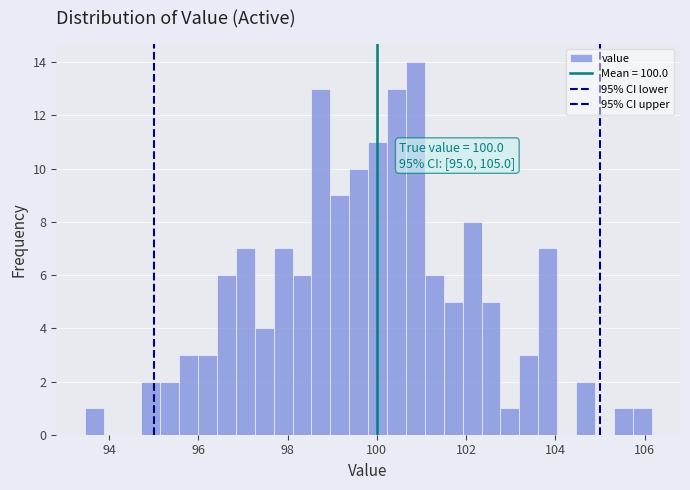

Read against the x-axis, roughly where is the centre of the tallest bar?

100.8